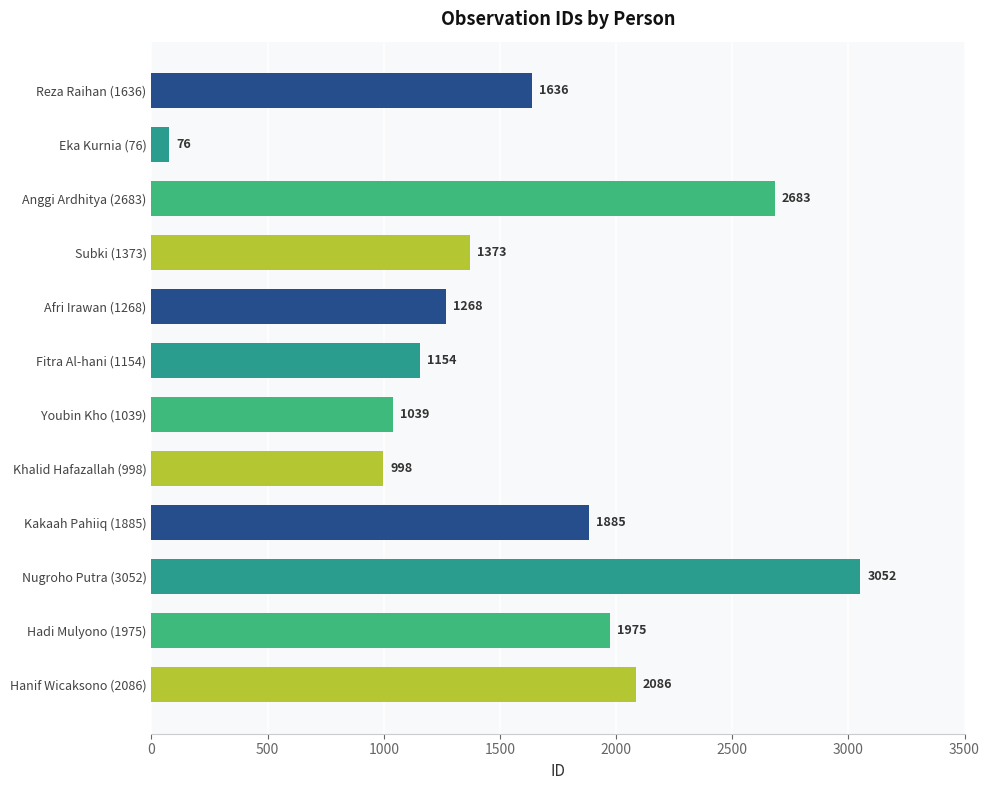

What is the sum of all values?

19225